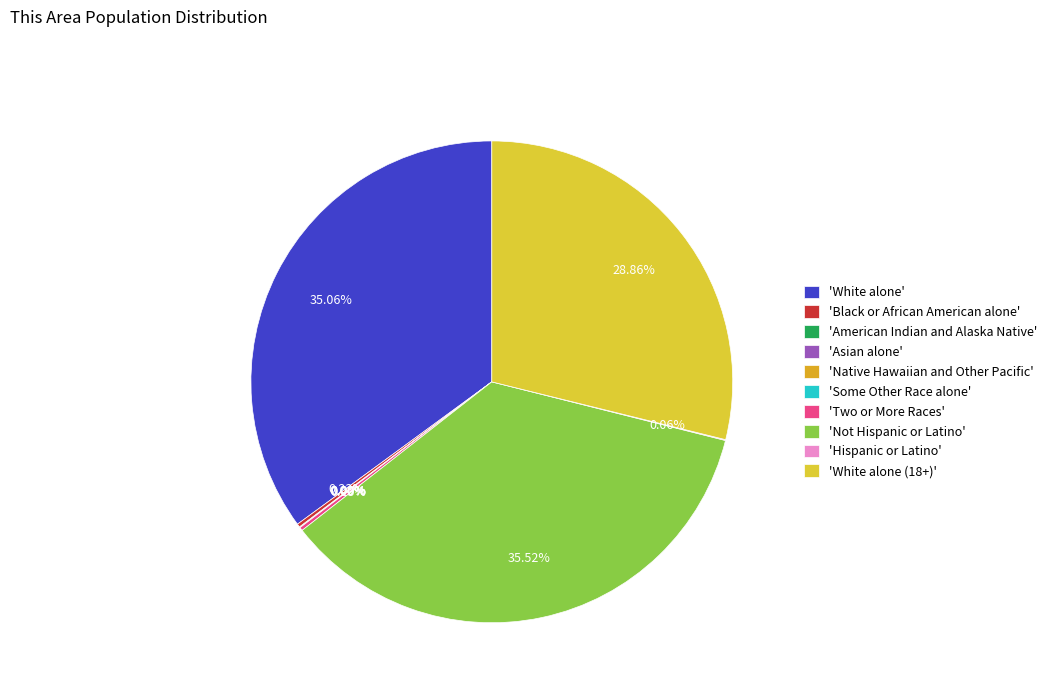

To the nearest percent, what is the average slice percentage?

10%